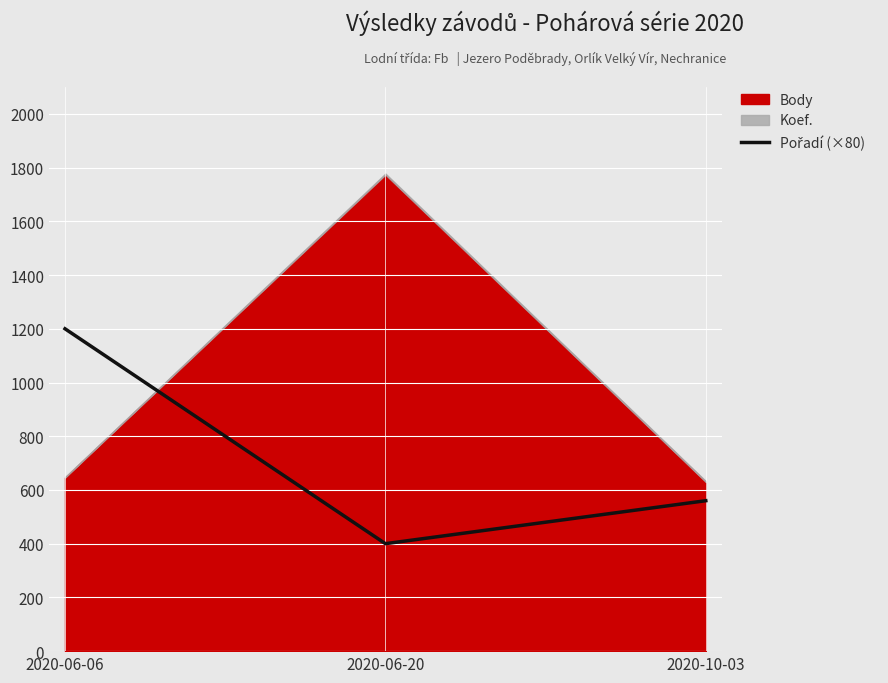

What is the difference between the maximum and minimum values?

800